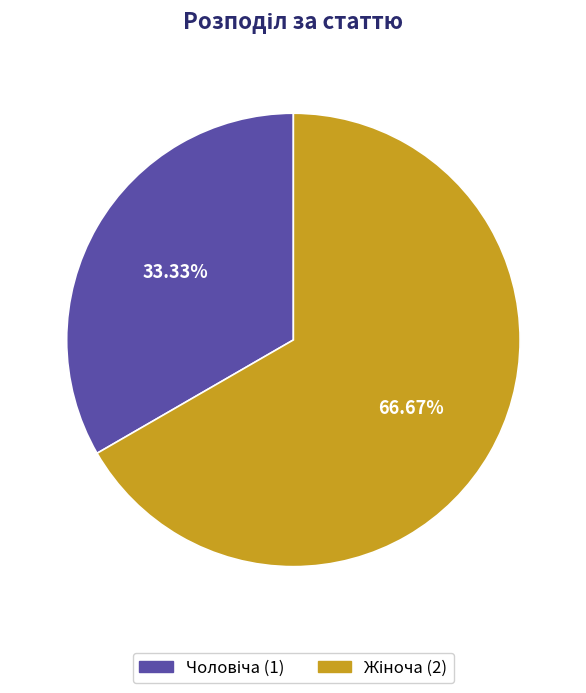

Is there a majority slice in this chart?

Yes